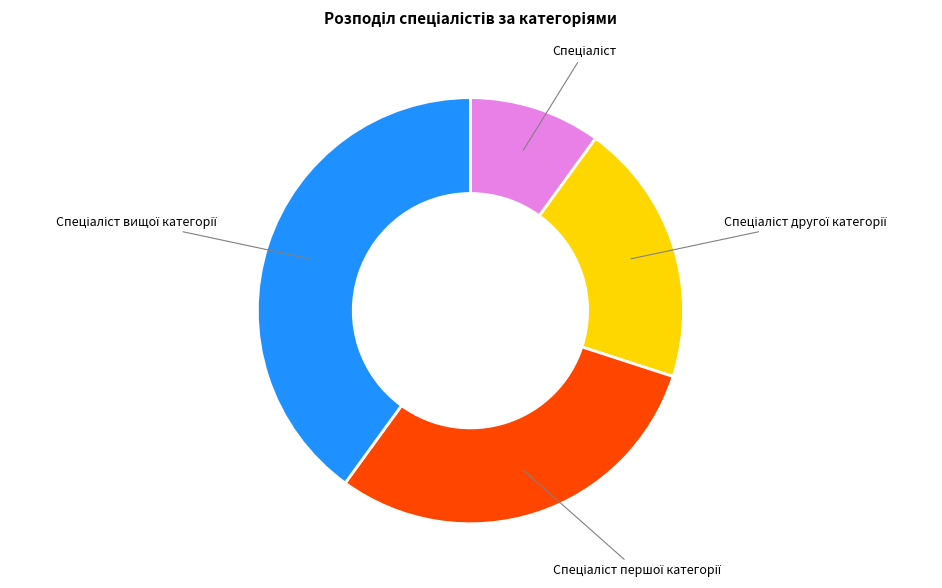

What is the largest slice in the pie chart?

Спеціаліст вищої категорії